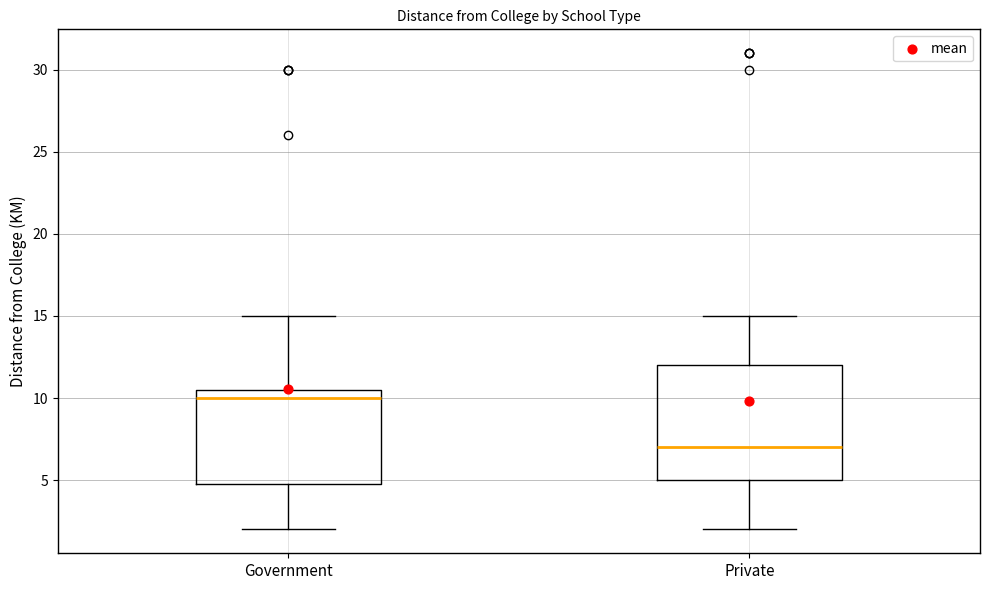

Comparing the boxes themselves (not the whiskers), which one is the tallest?

Private